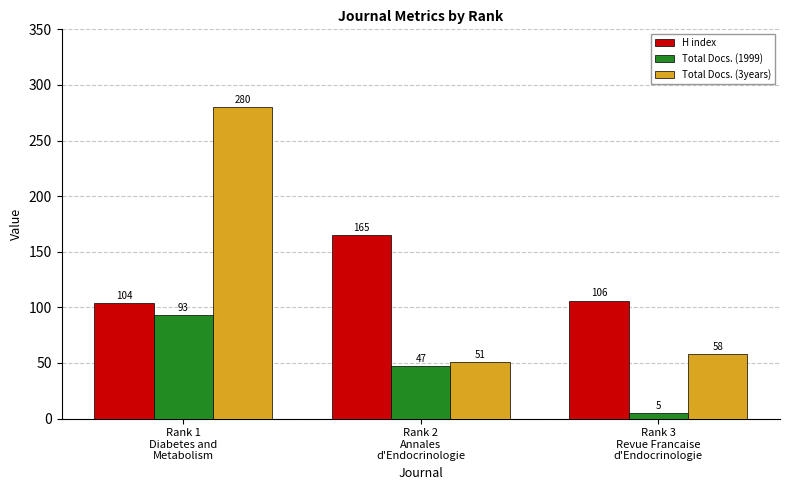

How many series are shown in this chart?

3